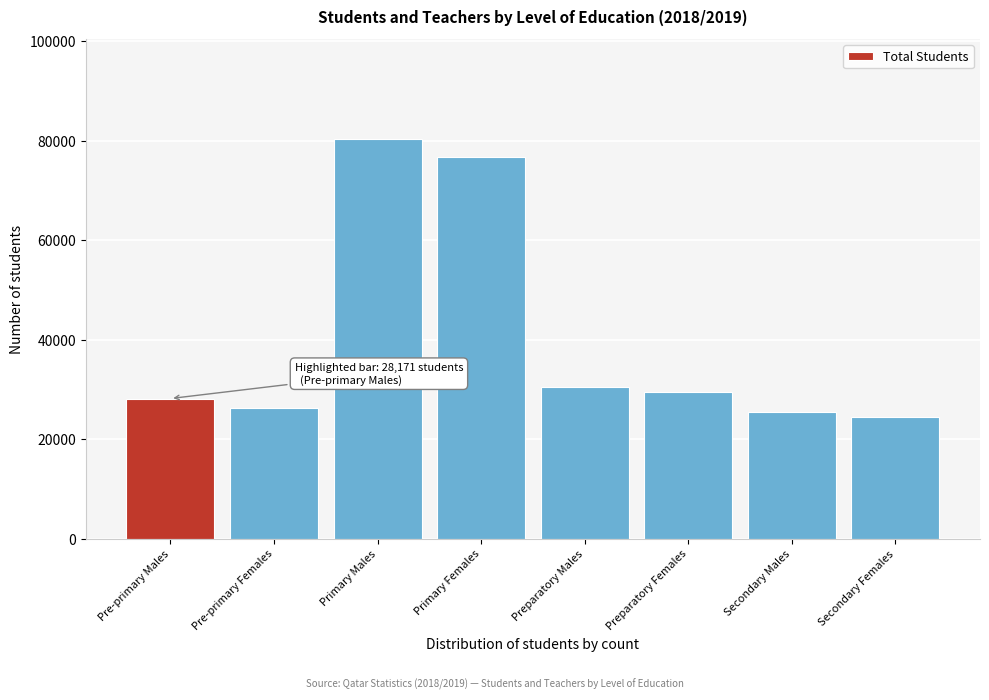

Reading right to left, transcribe all the data shown in this chart.

24432	25489	29491	30587	76797	80306	26296	28171